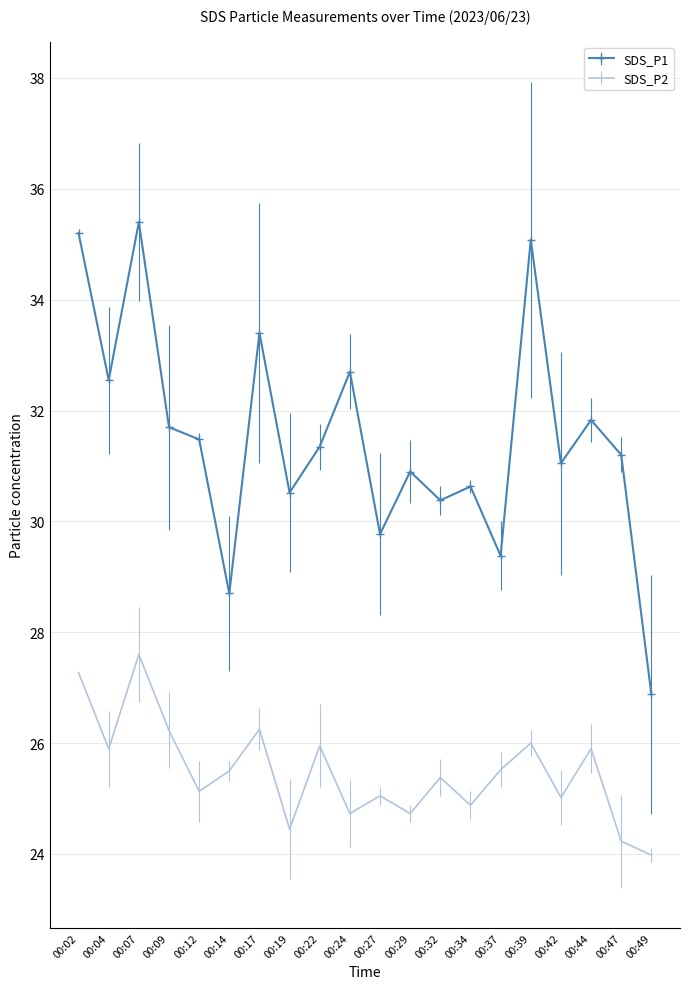

Which series has the largest range (max minus min)?

SDS_P1